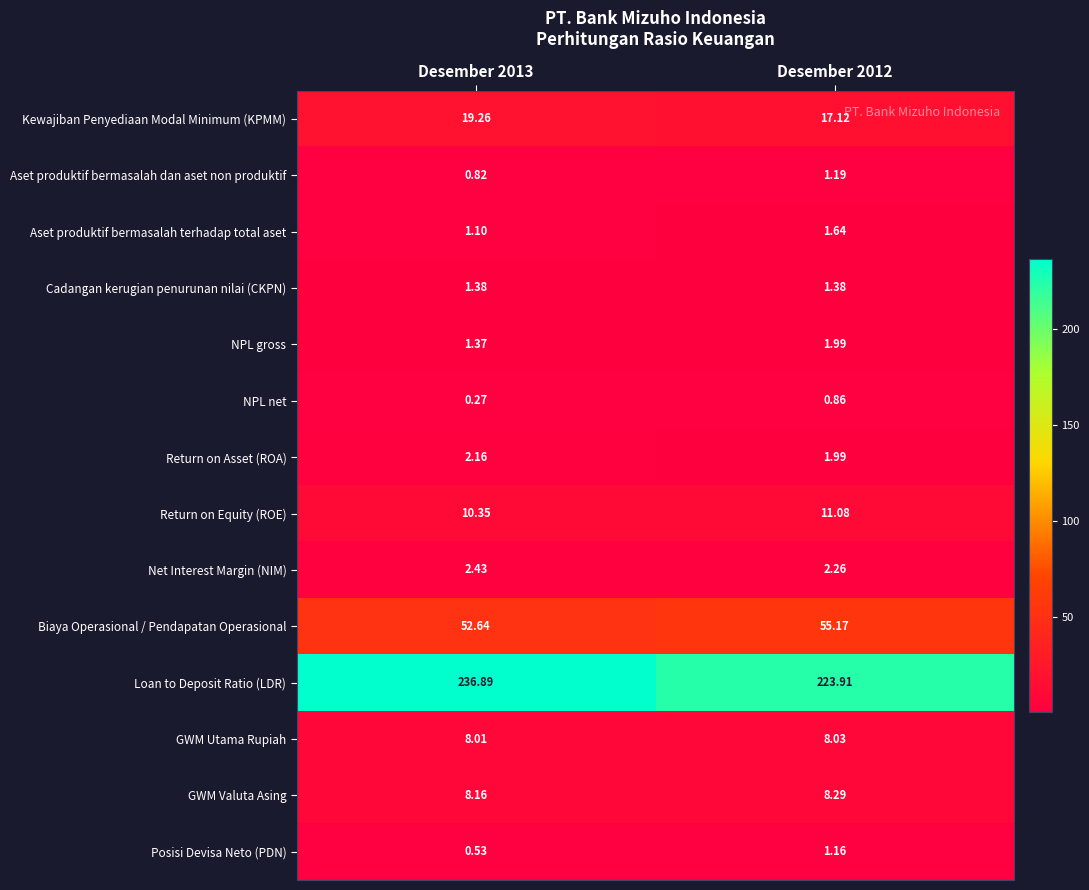

What is the greatest value displayed?

236.9